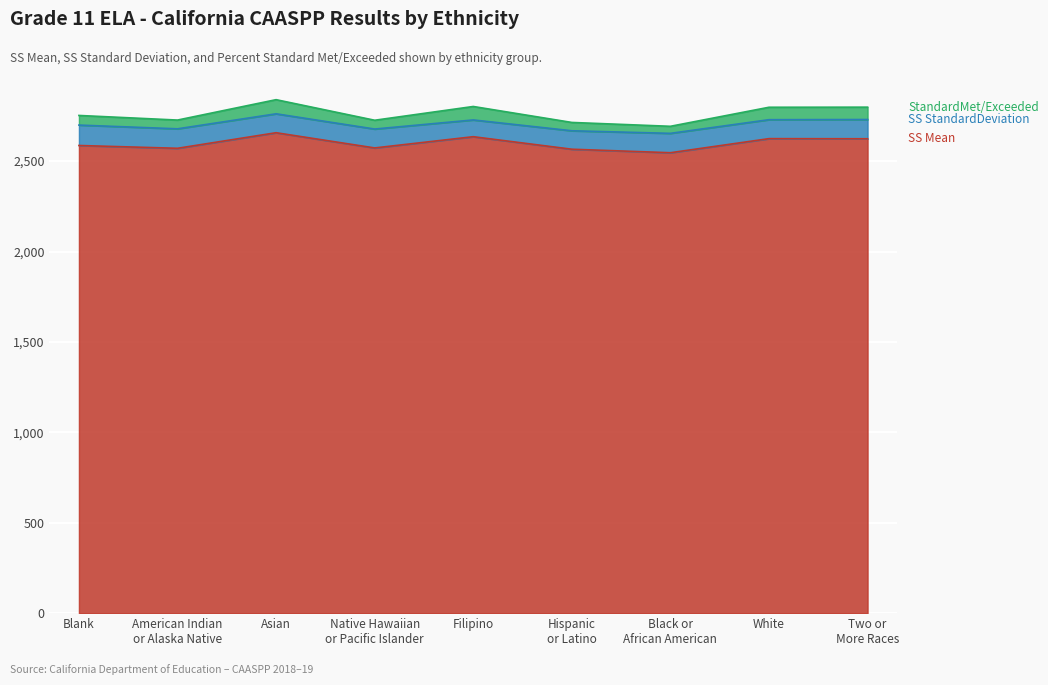

At which label does SS Mean reach its minimum?

Black or
African American